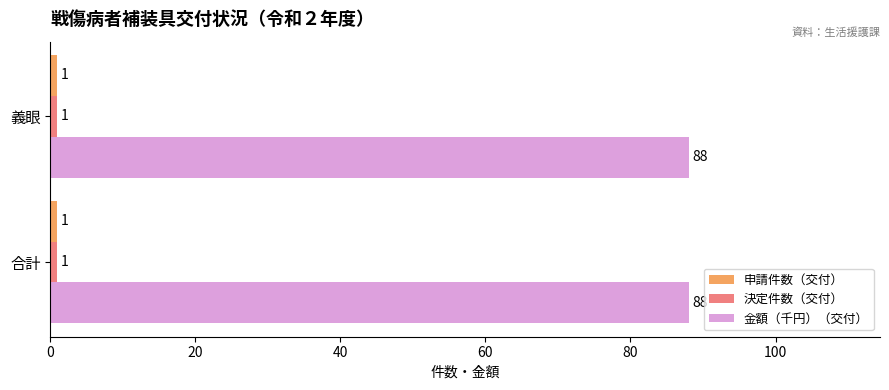

What is the sum of all 金額（千円）（交付） values?

176